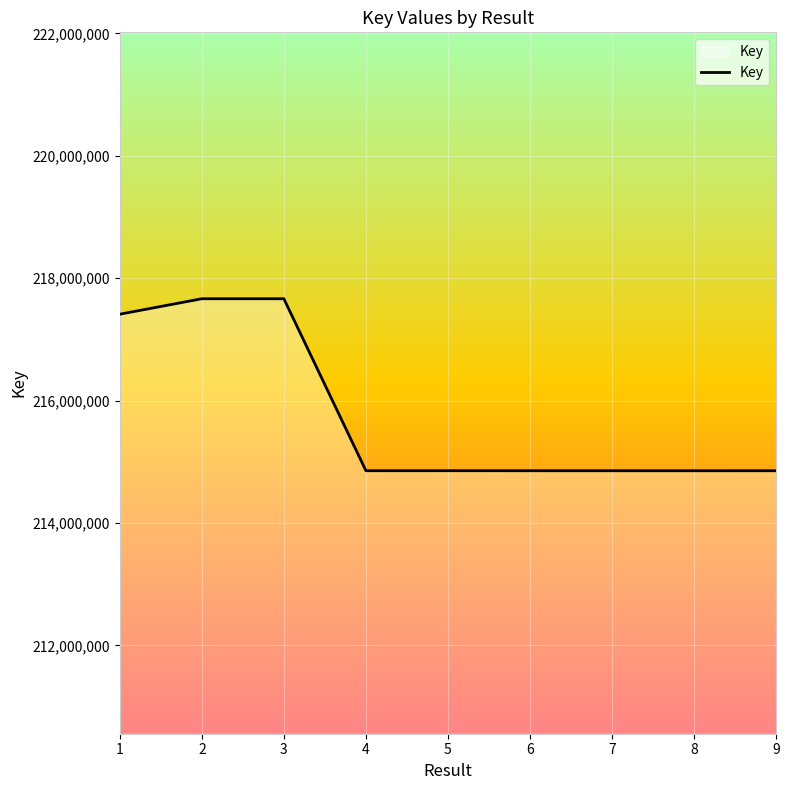

The value at 5 is 214855755. True or false?

True